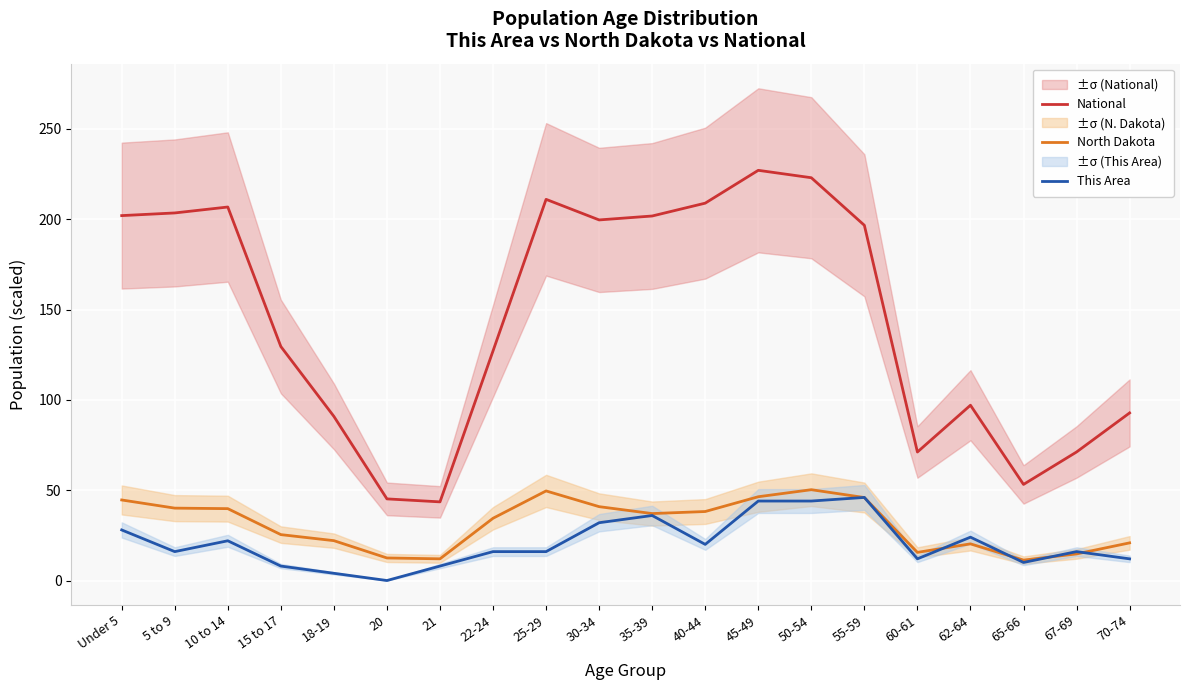

What is the maximum value shown in the chart?

227.1